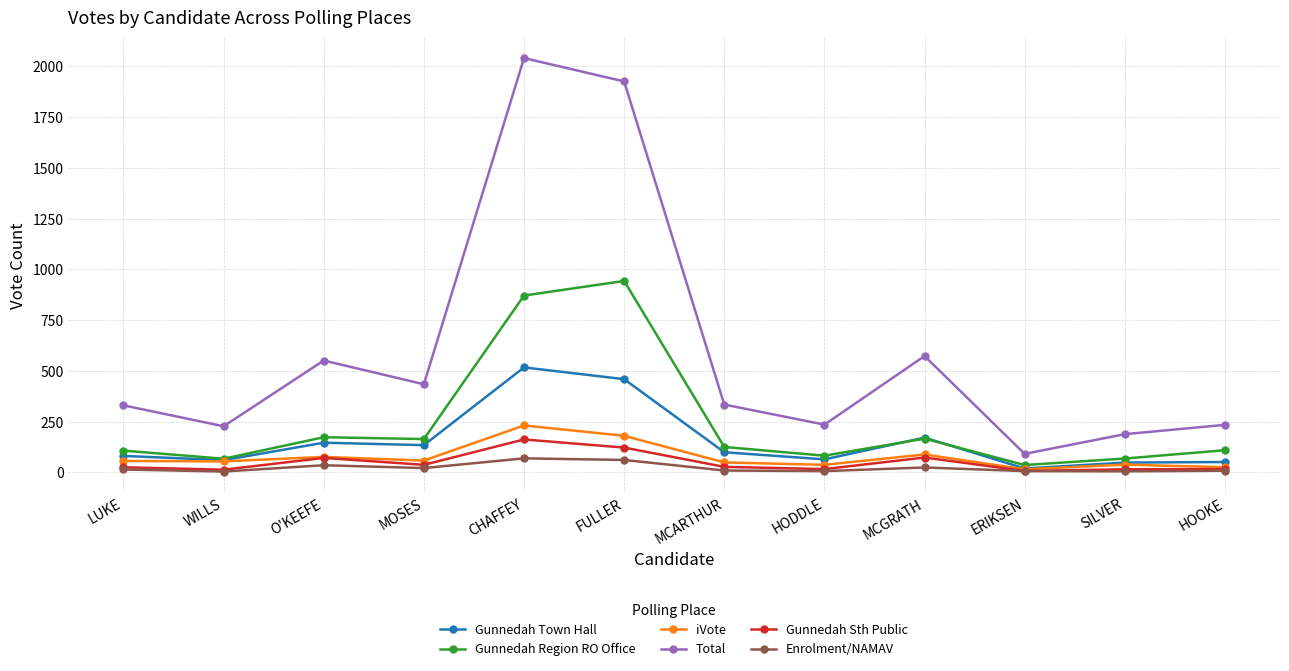

Which series has the widest spread of values?

Total